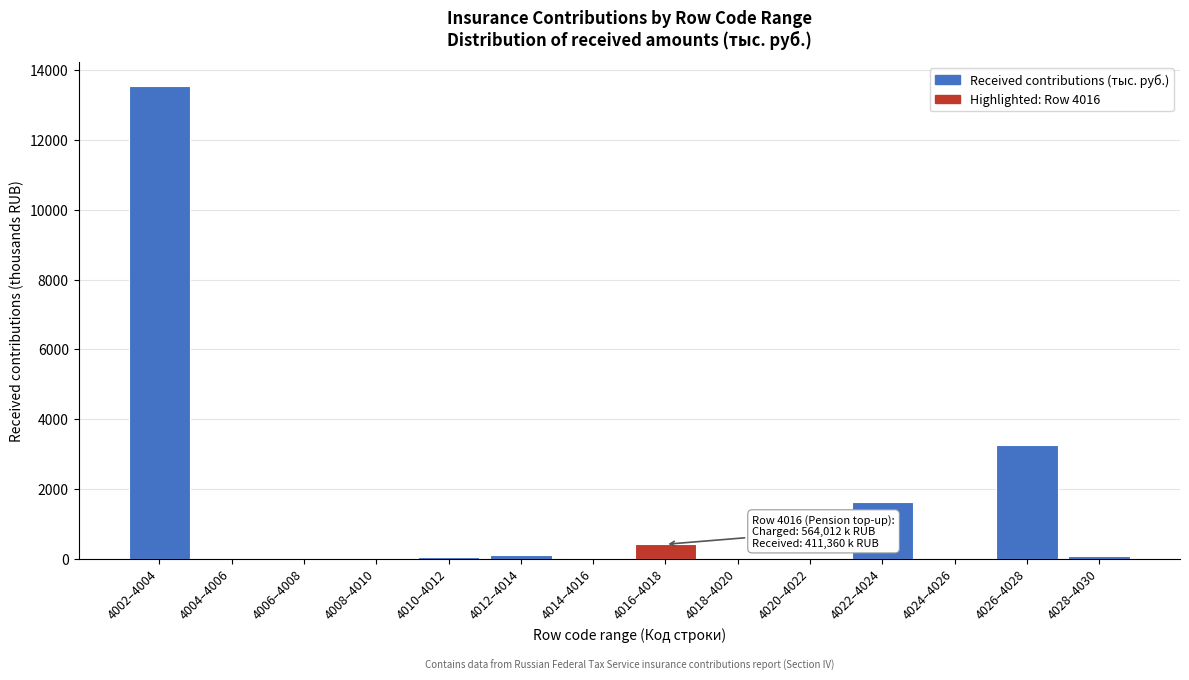

True or false: the data shows 0.6 at 4004–4006.

True